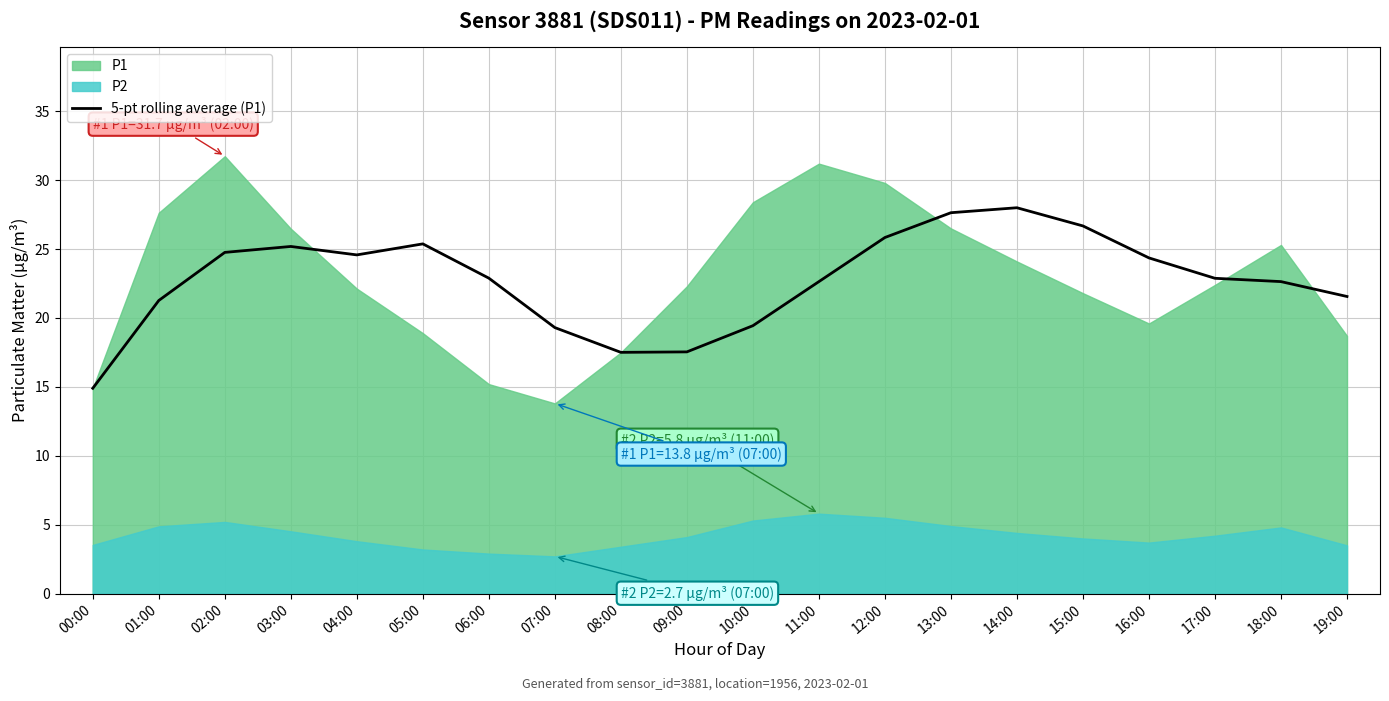

What is the highest value of the 5-pt rolling average (P1) series?

28.0